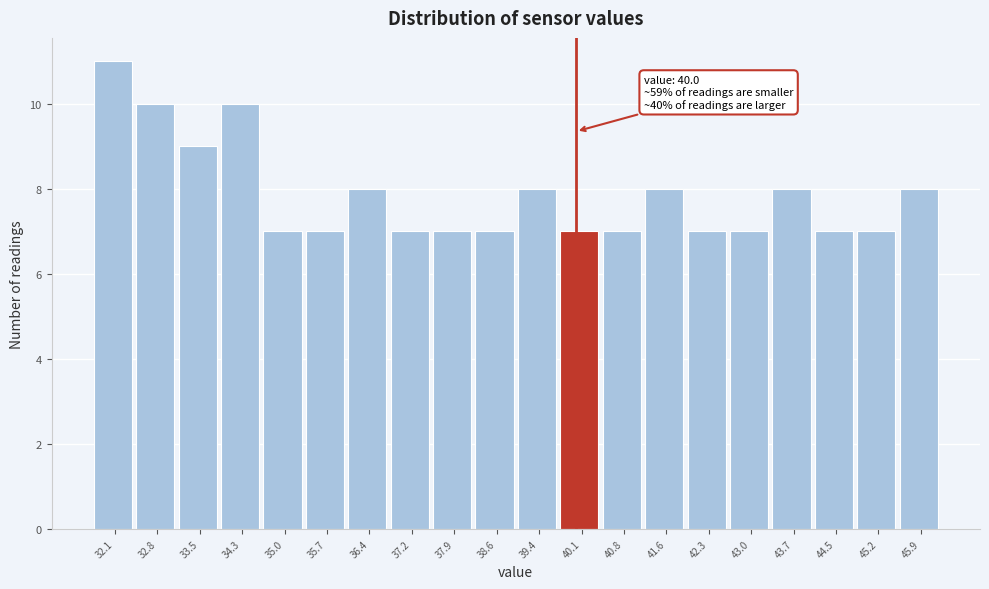

Which range on the x-axis has the tallest bar?

31.70 to 32.43